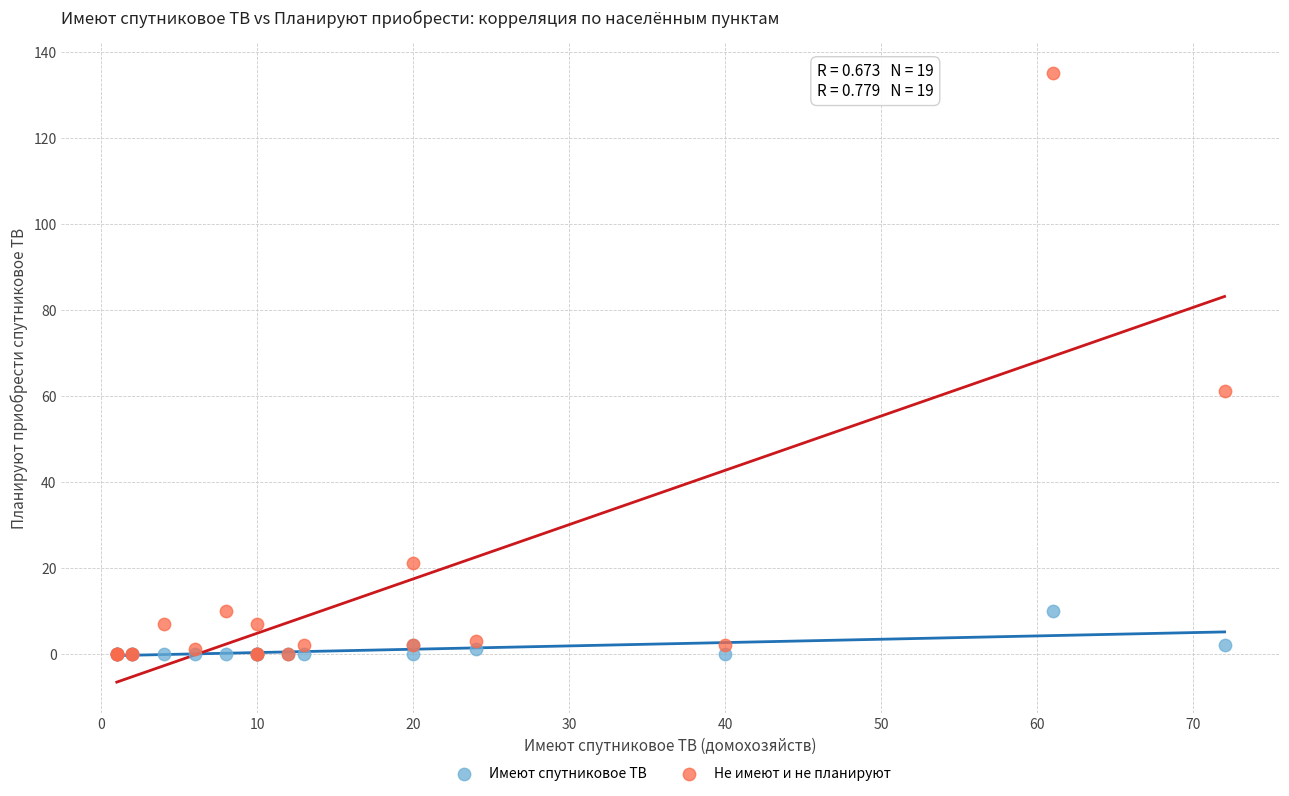

Which series contains the highest Y value?

Не имеют и не планируют